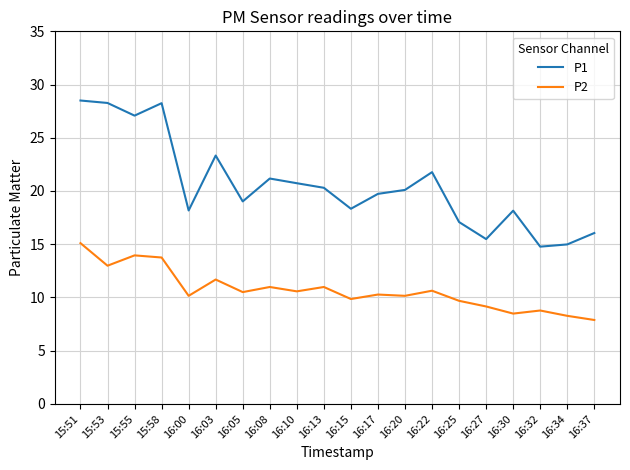

At which category is the sum across all series the highest?

15:51